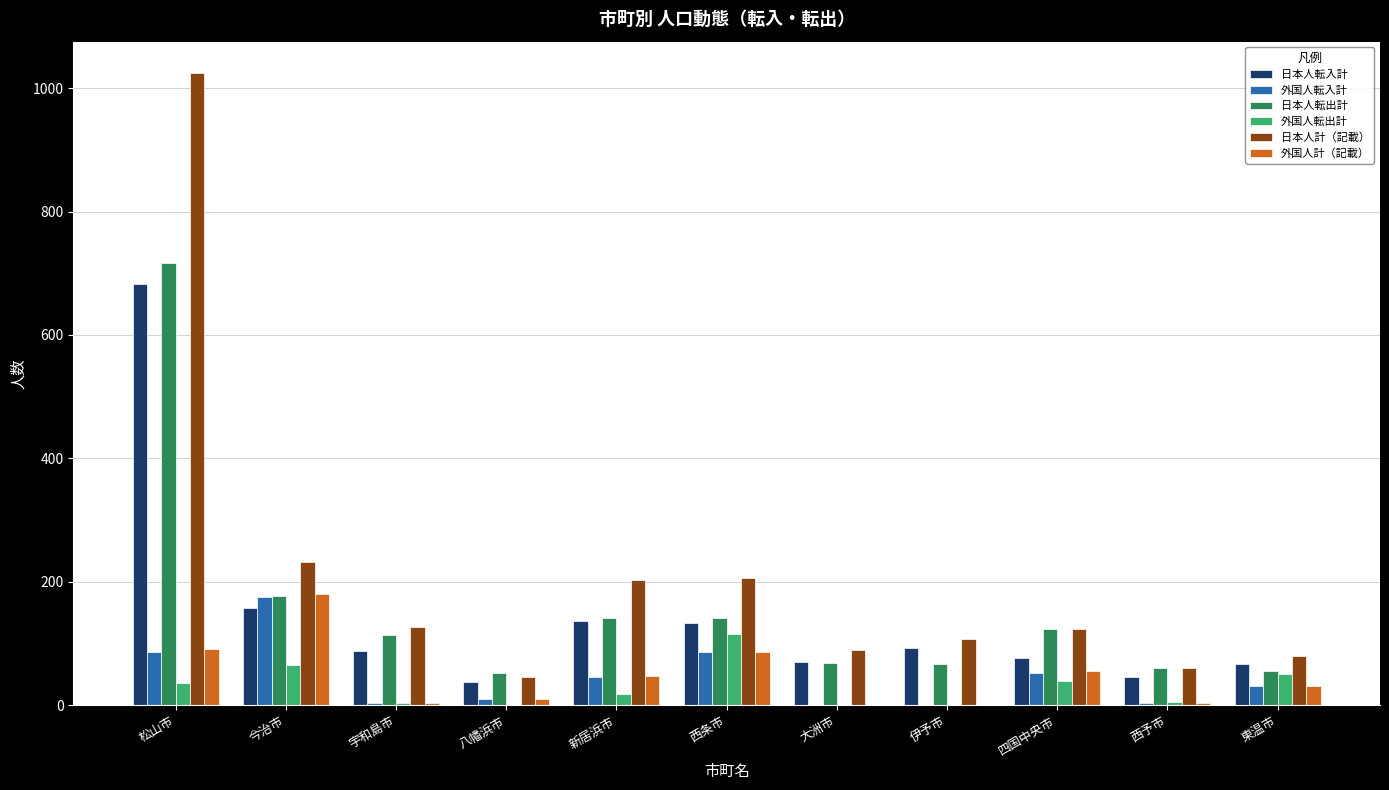

Which category has the highest value in the 日本人計（記載） series?

松山市